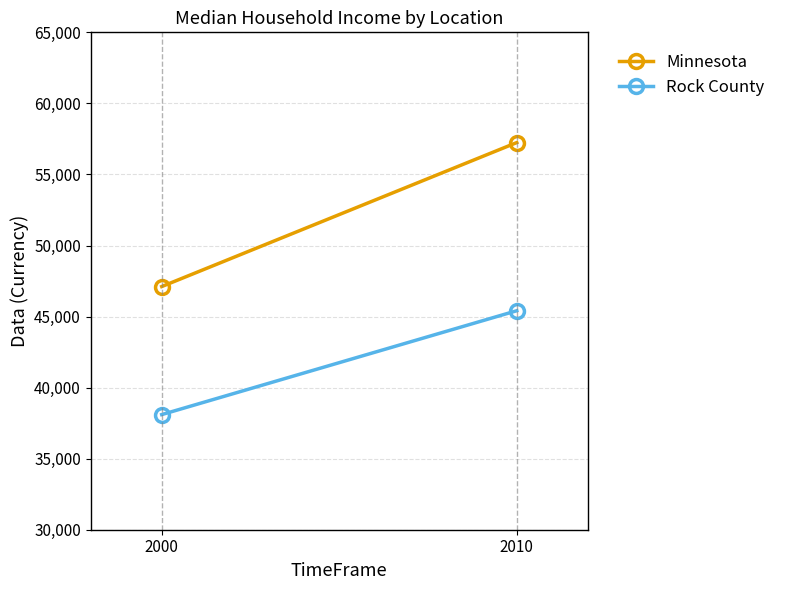

List the labels in order of Minnesota value, smallest first.

2000, 2010